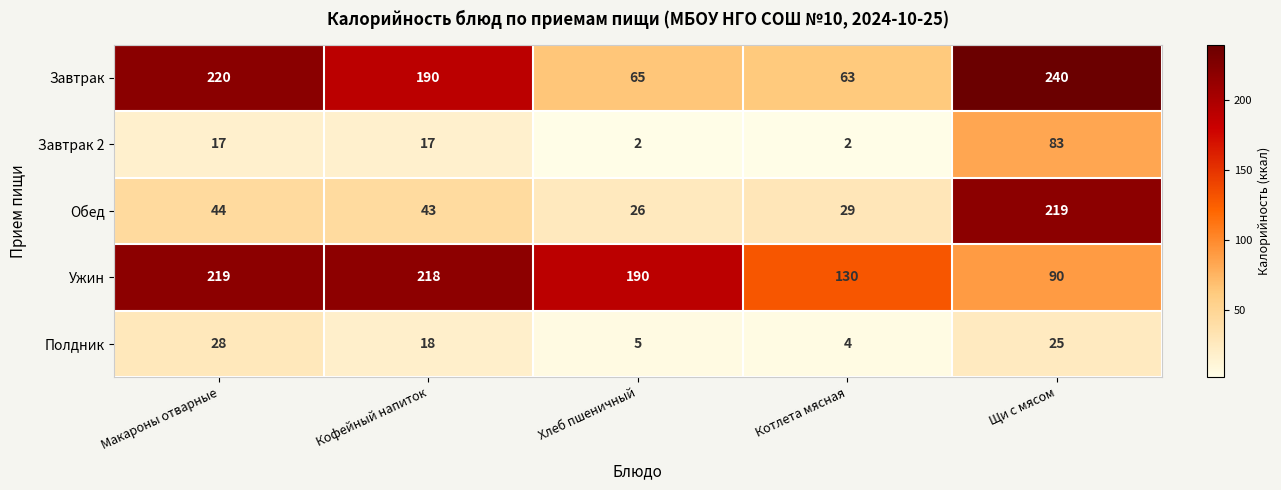

How many categories are shown in the chart?

5